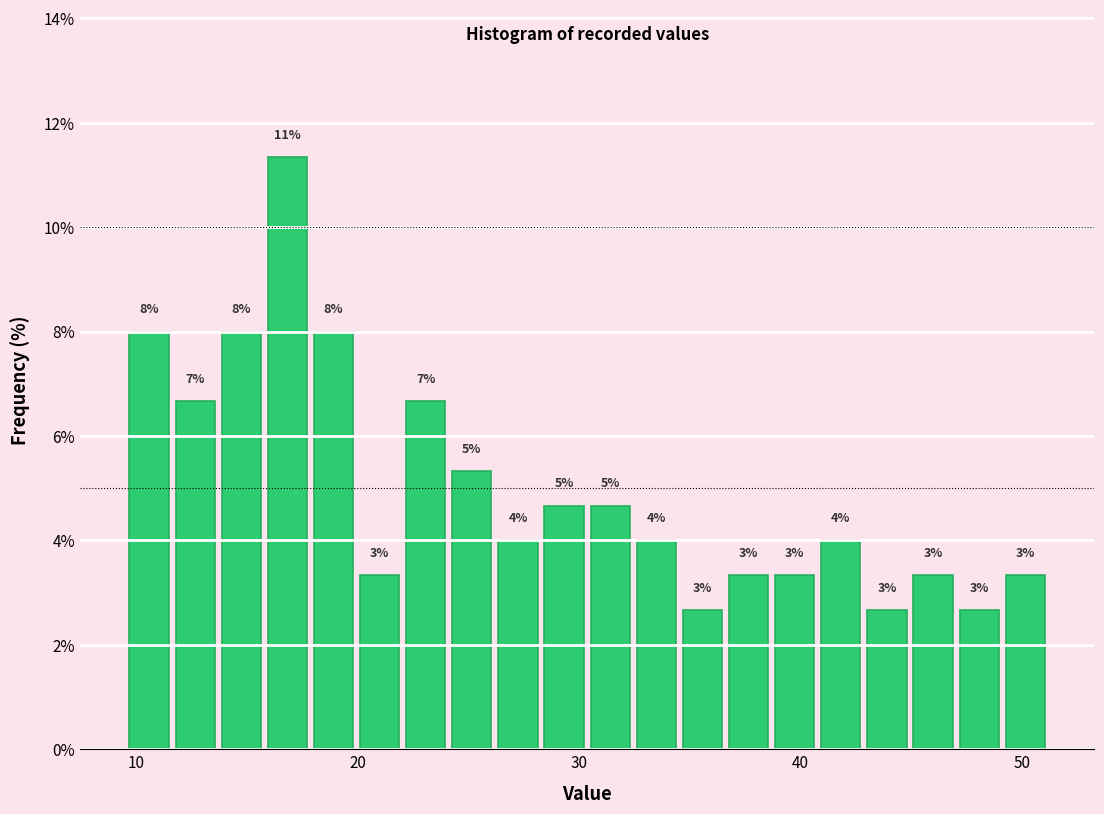

Around what value on the x-axis is the tallest bar? Give the approximate position of its centre, as read against the axis.

17